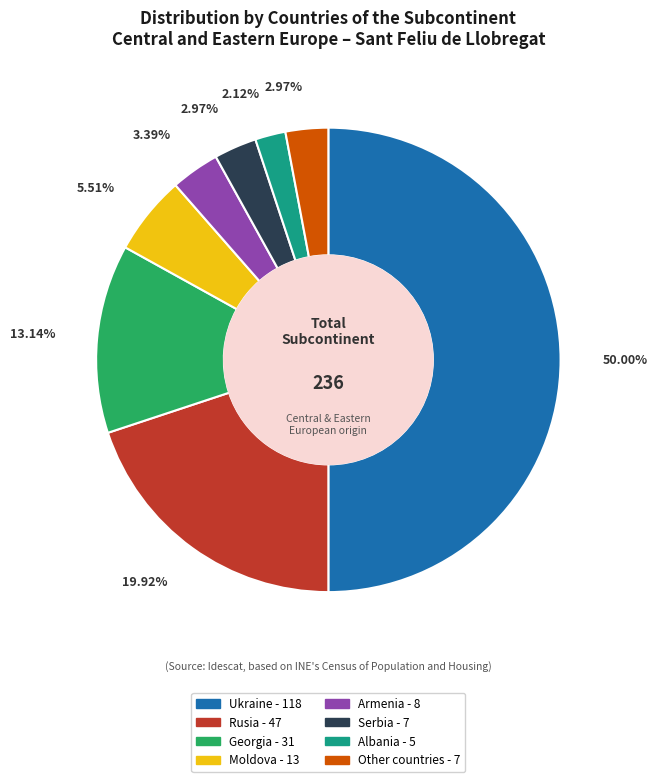

Which slice is the largest?

Ukraine